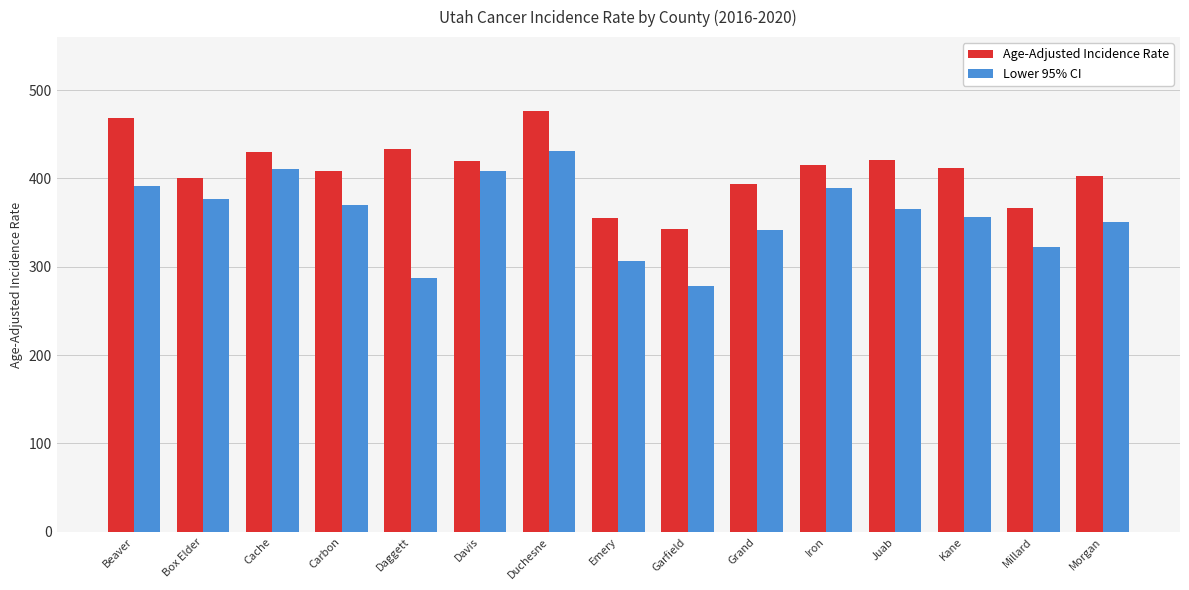

Does the chart contain any negative values?

No